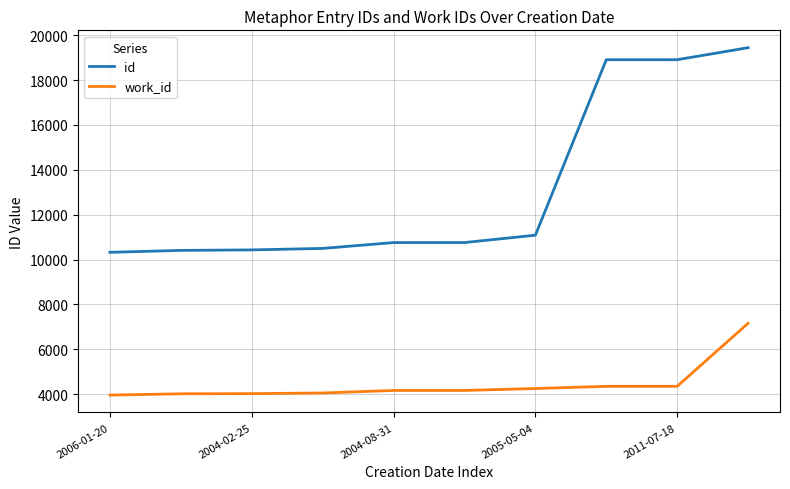

What is the maximum value shown in the chart?

19442